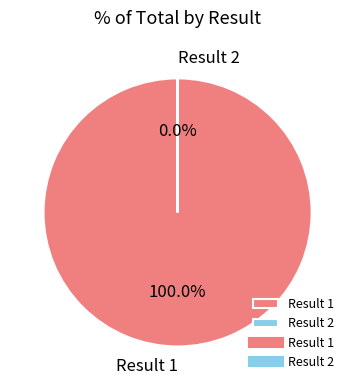

How many segments does this pie chart have?

2